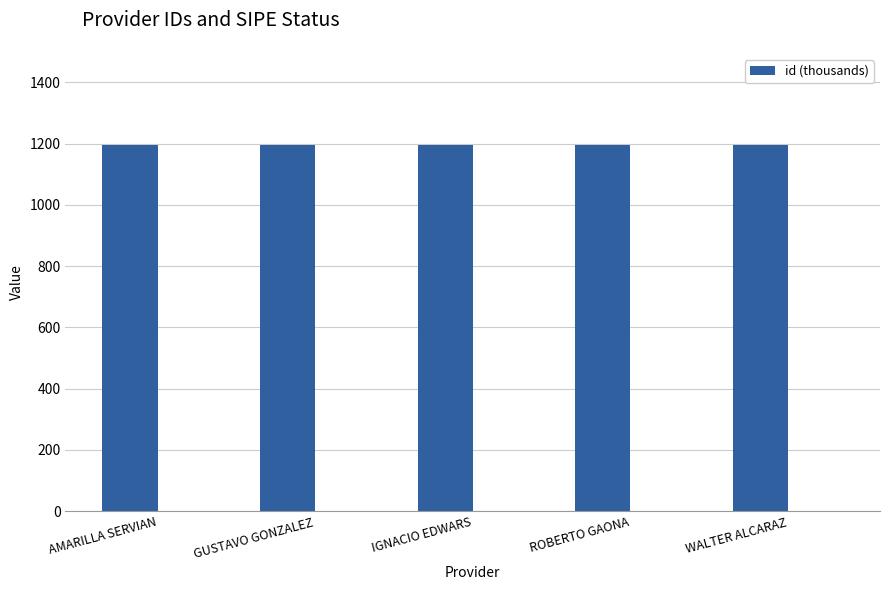

Rank the categories by value from highest to lowest.

WALTER ALCARAZ, GUSTAVO GONZALEZ, ROBERTO GAONA, IGNACIO EDWARS, AMARILLA SERVIAN